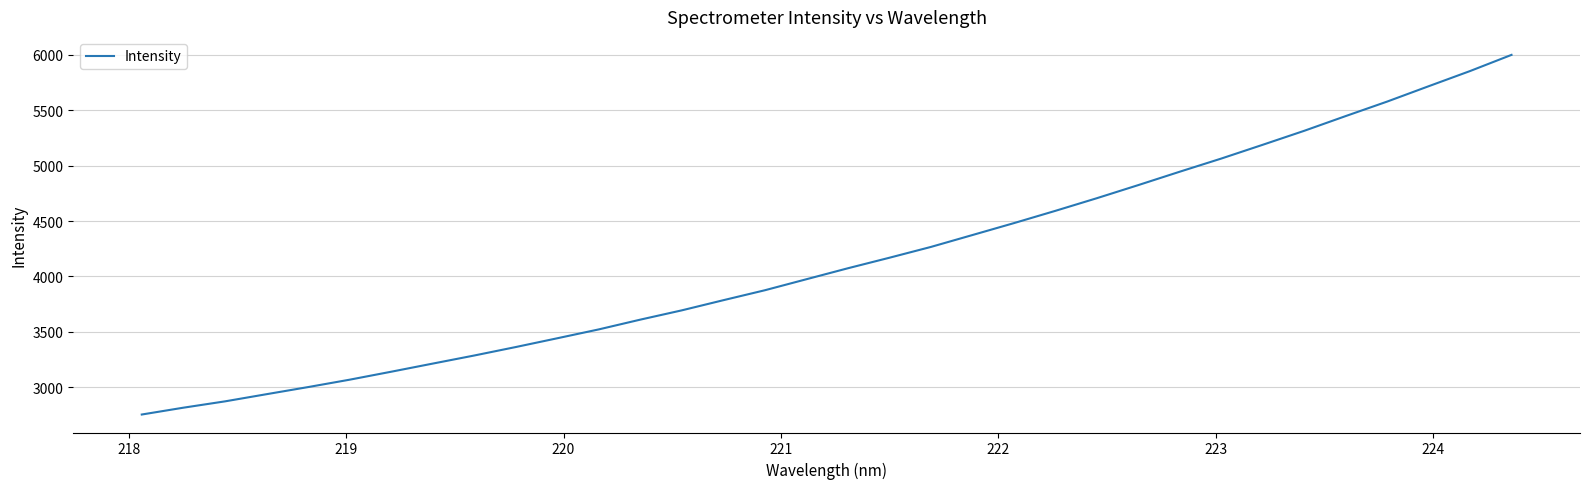

What is the smallest value displayed?

2753.6